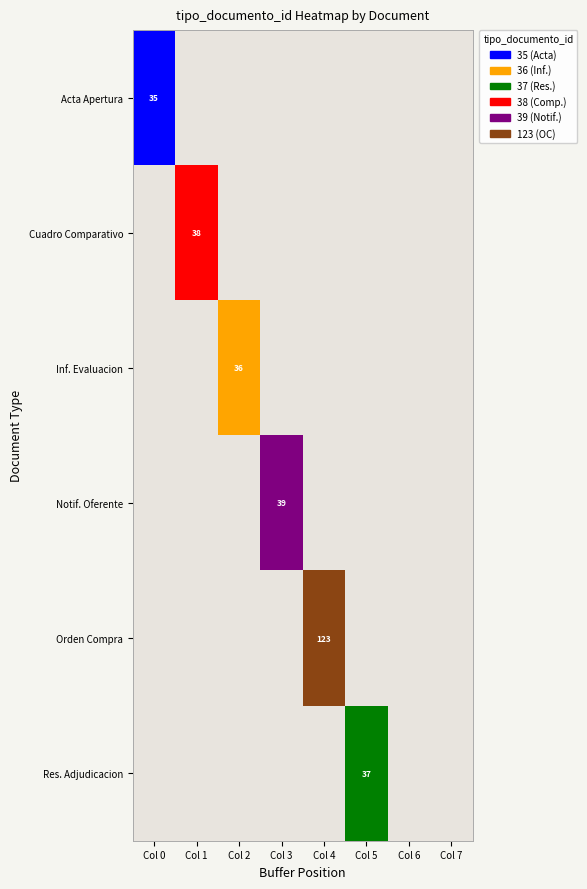

True or false: Inf. Evaluacion has a value of 1.5 at Col 2.

False